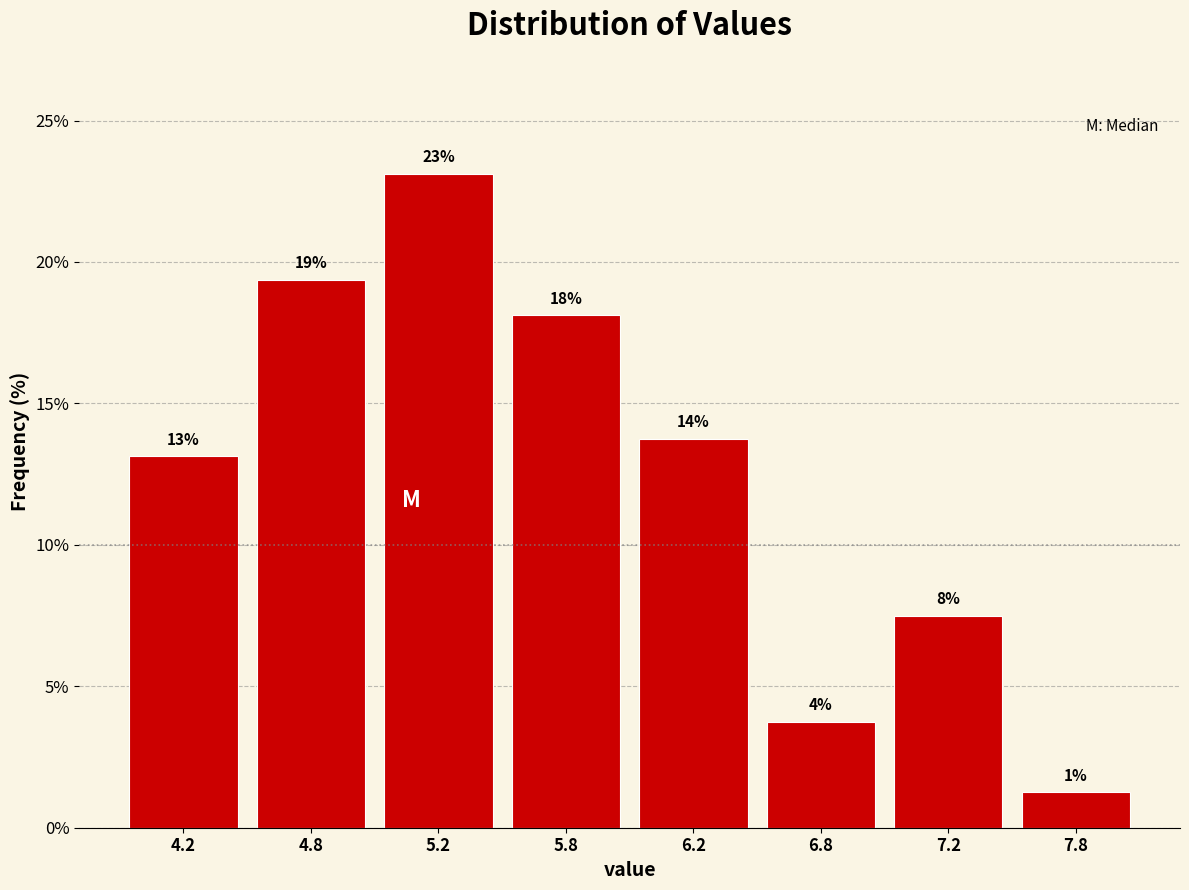

How many bars are there in total?

8